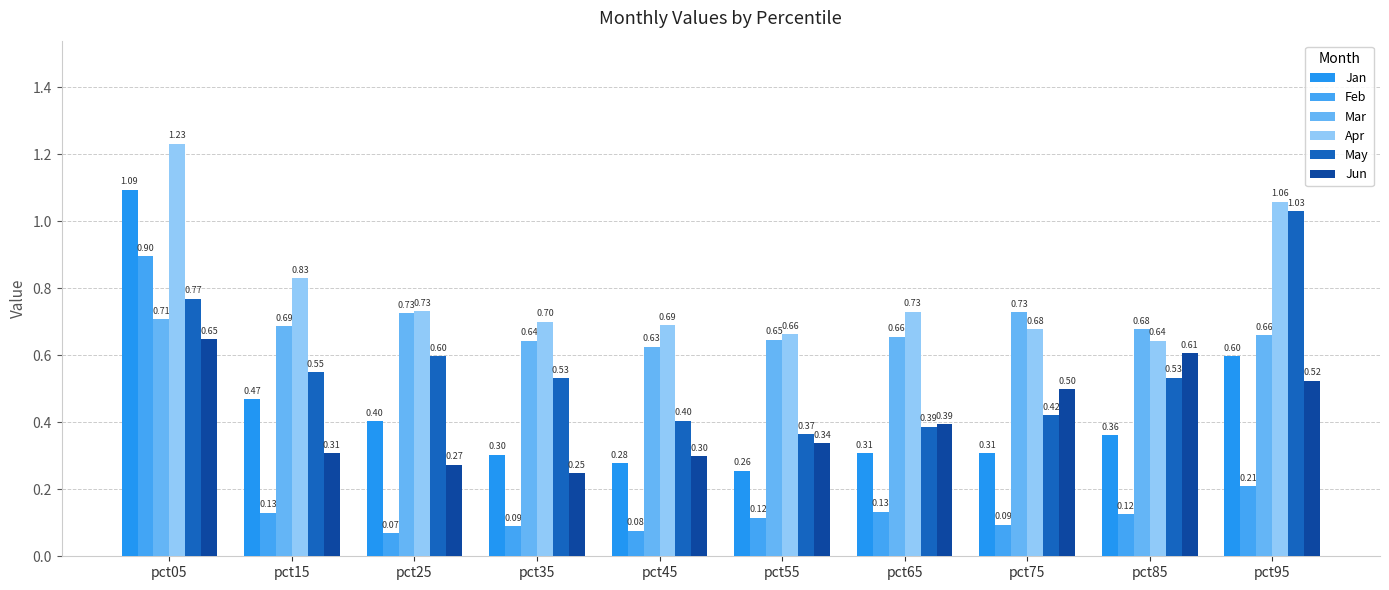

At how many categories does at least one series exceed 1?

2